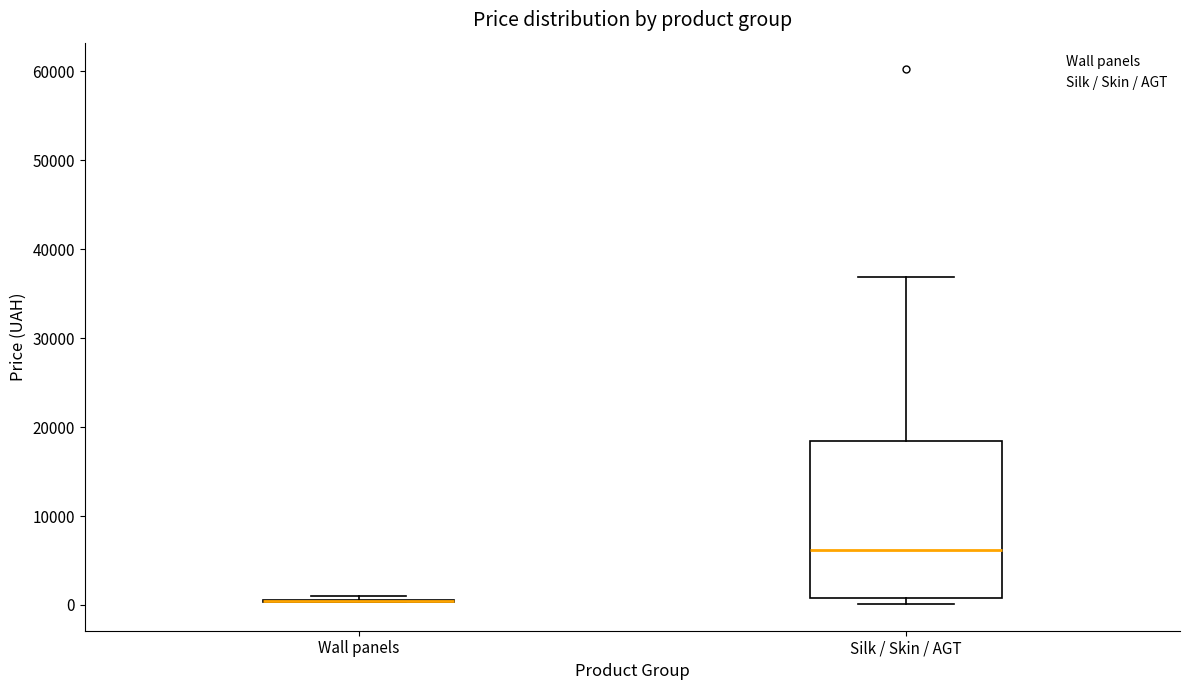

Reading left to right, transcribe this box plot: for each box, give where its median line is, the range the box spans, and where its two whiskers end, as read against the y-axis. The values are not printed on the chart, so give them approximately, as read against the axis.

Wall panels: box collapsed to a line at 0, whiskers 0 to 1000
Silk / Skin / AGT: median 6000, box 1000 to 18000, whiskers 0 to 37000